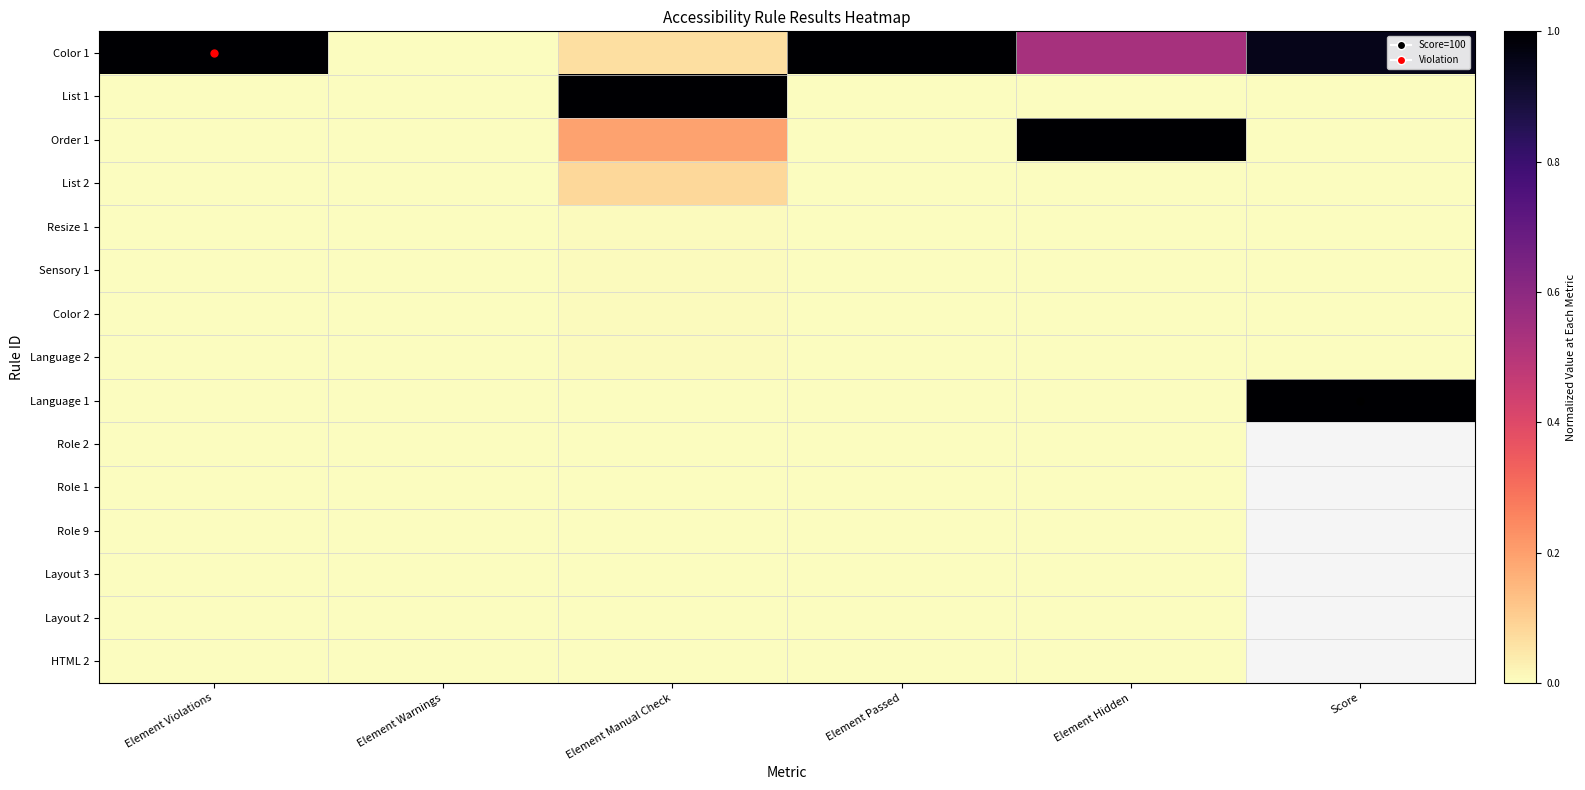

Which series has the widest spread of values?

Color 1